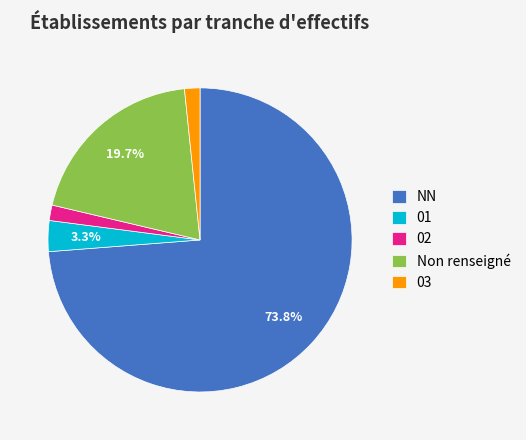

How many segments does this pie chart have?

5